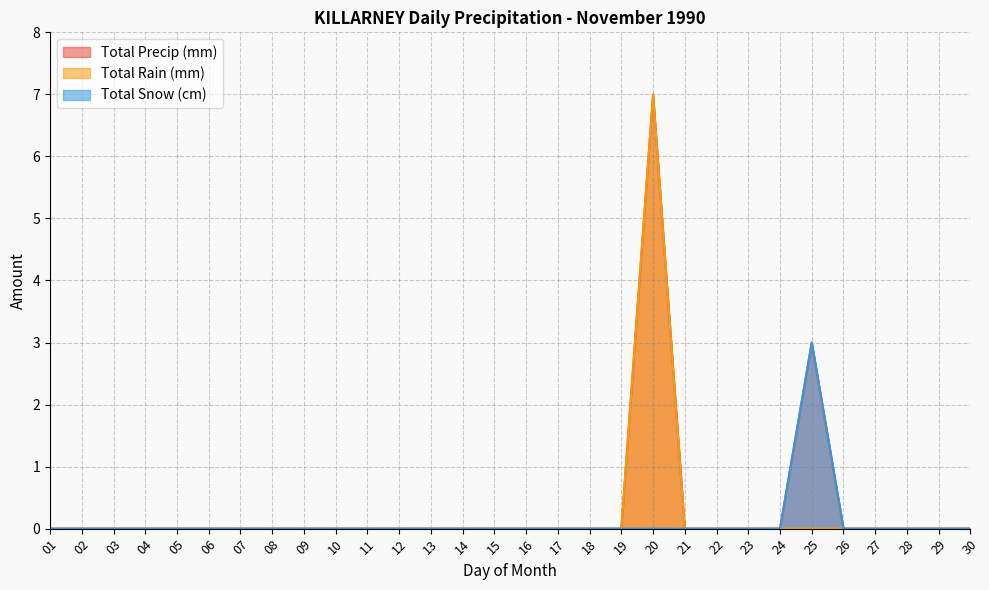

True or false: Total Snow (cm) and Total Precip (mm) cross at least once.

False